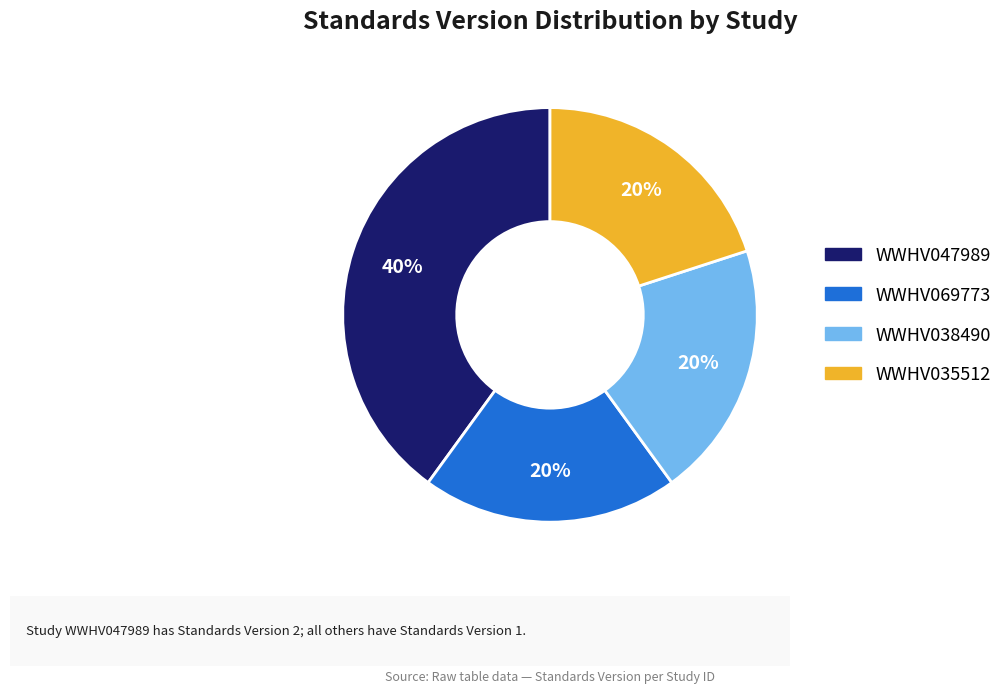

Which slice is the largest?

WWHV047989